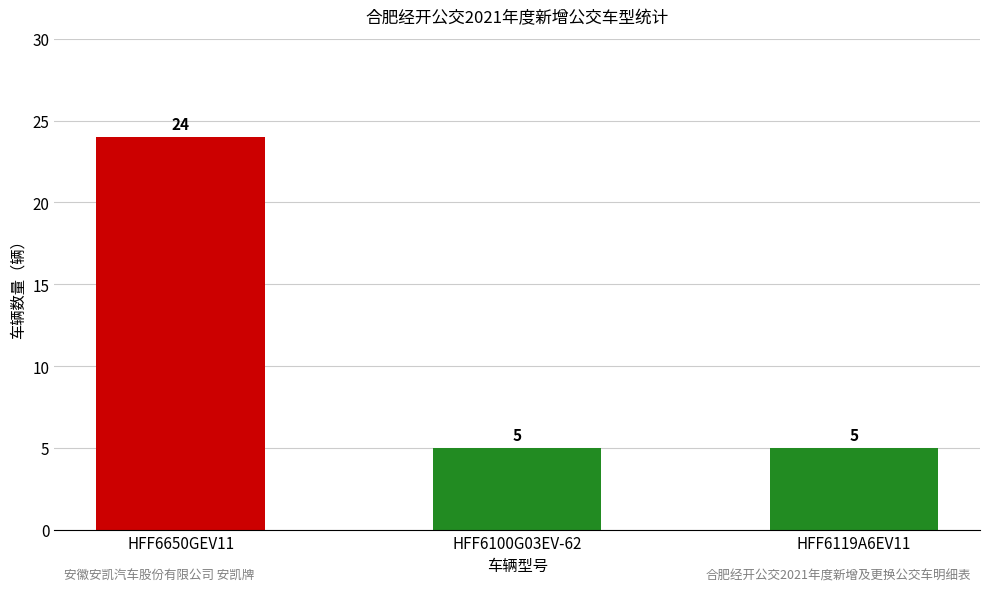

What is the difference between the values at HFF6100G03EV-62 and HFF6650GEV11?

19